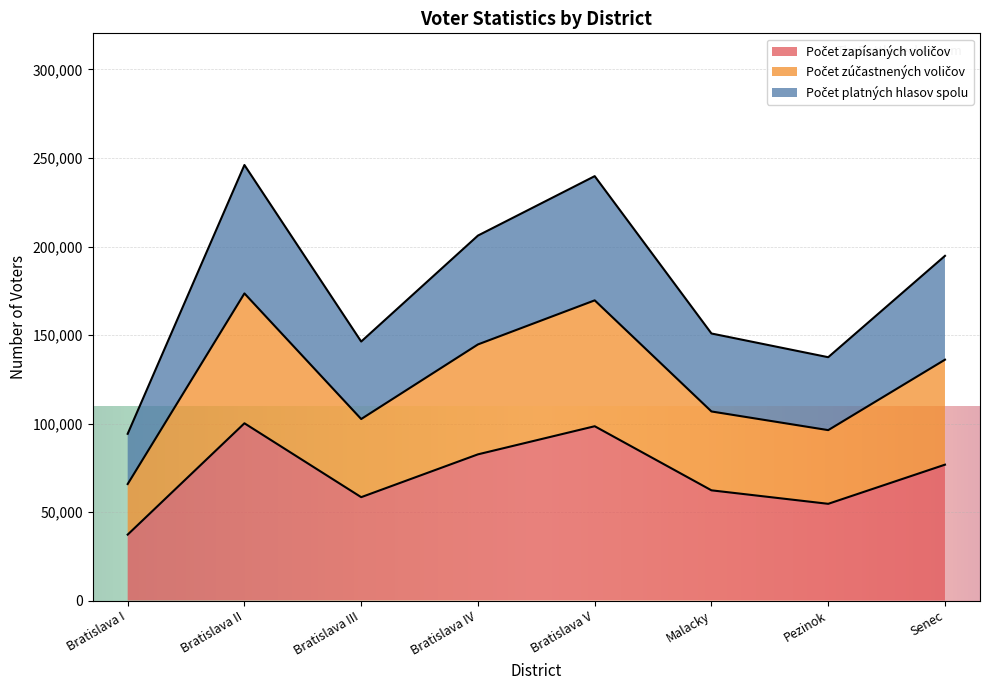

What is the label of the 5th point from the left?

Bratislava V